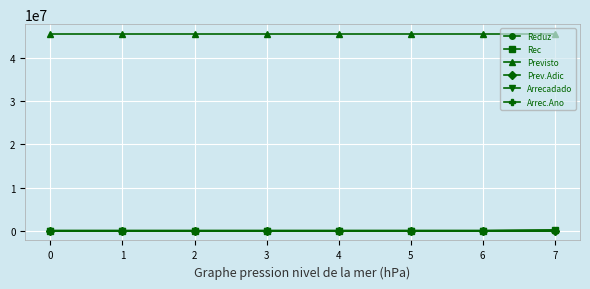

Between 1 and 7, which is larger?

7